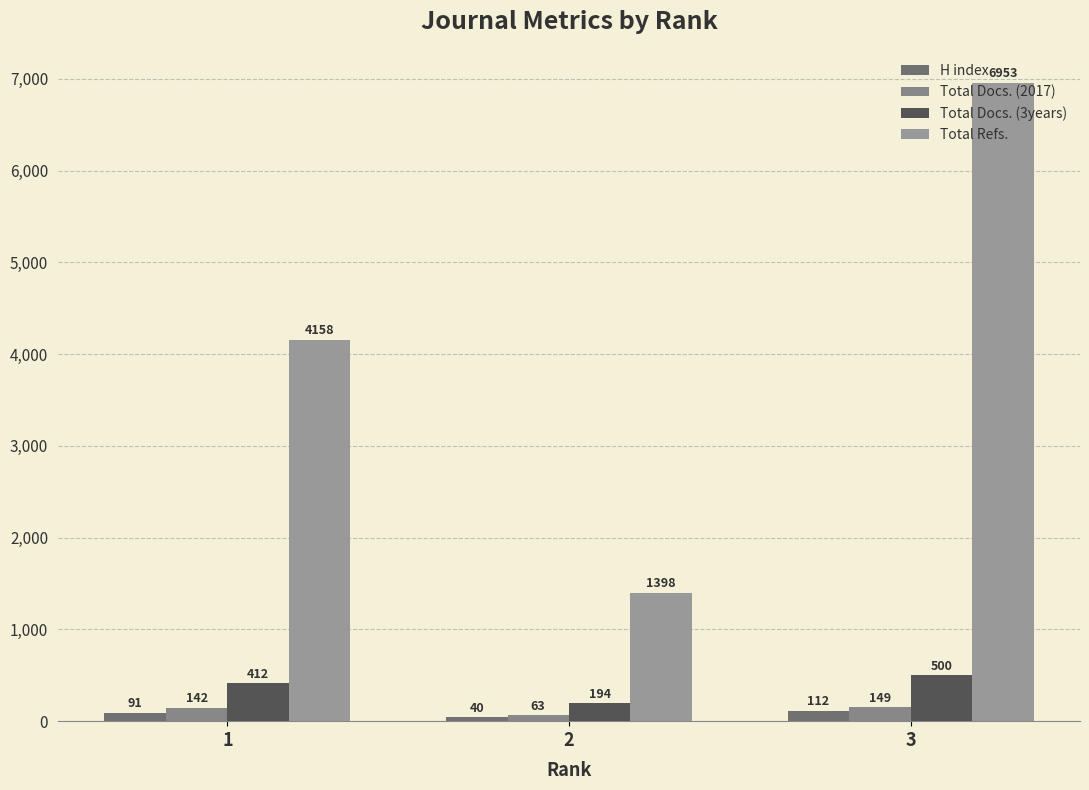

Is it true that Total Docs. (2017) equals 107 at 2?

False